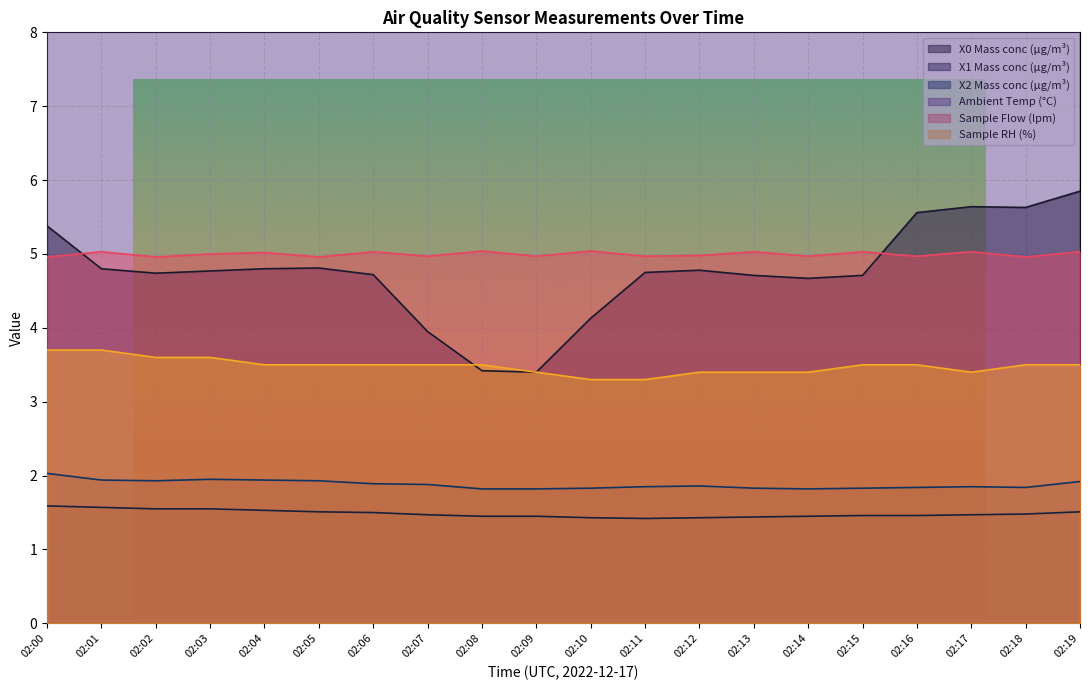

Reading left to right, list all the values displayed in this chart.

X0 Mass conc (μg/m³): 02:00=5.4	02:01=4.8	02:02=4.7	02:03=4.8	02:04=4.8	02:05=4.8	02:06=4.7	02:07=4.0	02:08=3.4	02:09=3.4	02:10=4.1	02:11=4.8	02:12=4.8	02:13=4.7	02:14=4.7	02:15=4.7	02:16=5.6	02:17=5.6	02:18=5.6	02:19=5.8
X1 Mass conc (μg/m³): 02:00=1.6	02:01=1.6	02:02=1.6	02:03=1.6	02:04=1.5	02:05=1.5	02:06=1.5	02:07=1.5	02:08=1.4	02:09=1.4	02:10=1.4	02:11=1.4	02:12=1.4	02:13=1.4	02:14=1.4	02:15=1.5	02:16=1.5	02:17=1.5	02:18=1.5	02:19=1.5
X2 Mass conc (μg/m³): 02:00=2.0	02:01=1.9	02:02=1.9	02:03=1.9	02:04=1.9	02:05=1.9	02:06=1.9	02:07=1.9	02:08=1.8	02:09=1.8	02:10=1.8	02:11=1.9	02:12=1.9	02:13=1.8	02:14=1.8	02:15=1.8	02:16=1.8	02:17=1.9	02:18=1.8	02:19=1.9
Ambient Temp (°C): 02:00=19.7	02:01=20.1	02:02=21.3	02:03=21.8	02:04=21.4	02:05=21.0	02:06=20.6	02:07=20.3	02:08=20.1	02:09=19.9	02:10=19.8	02:11=20.0	02:12=21.1	02:13=21.8	02:14=21.4	02:15=21.0	02:16=20.6	02:17=20.3	02:18=20.1	02:19=19.8
Sample Flow (lpm): 02:00=5.0	02:01=5.0	02:02=5.0	02:03=5.0	02:04=5.0	02:05=5.0	02:06=5.0	02:07=5.0	02:08=5.0	02:09=5.0	02:10=5.0	02:11=5.0	02:12=5.0	02:13=5.0	02:14=5.0	02:15=5.0	02:16=5.0	02:17=5.0	02:18=5.0	02:19=5.0
Sample RH (%): 02:00=3.7	02:01=3.7	02:02=3.6	02:03=3.6	02:04=3.5	02:05=3.5	02:06=3.5	02:07=3.5	02:08=3.5	02:09=3.4	02:10=3.3	02:11=3.3	02:12=3.4	02:13=3.4	02:14=3.4	02:15=3.5	02:16=3.5	02:17=3.4	02:18=3.5	02:19=3.5